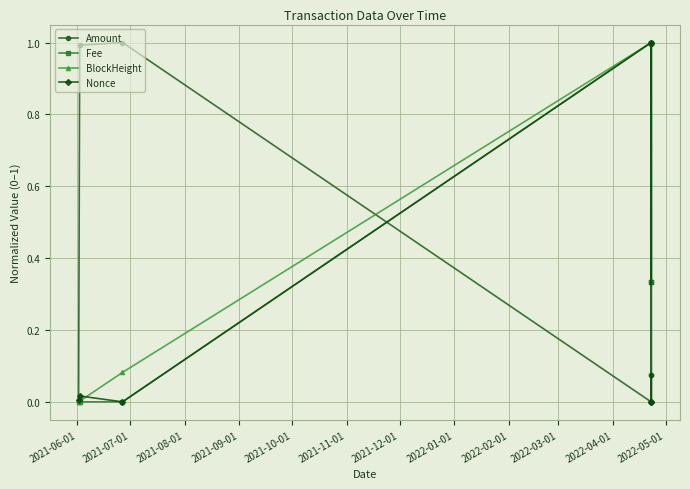

What is the greatest value displayed?

1.0